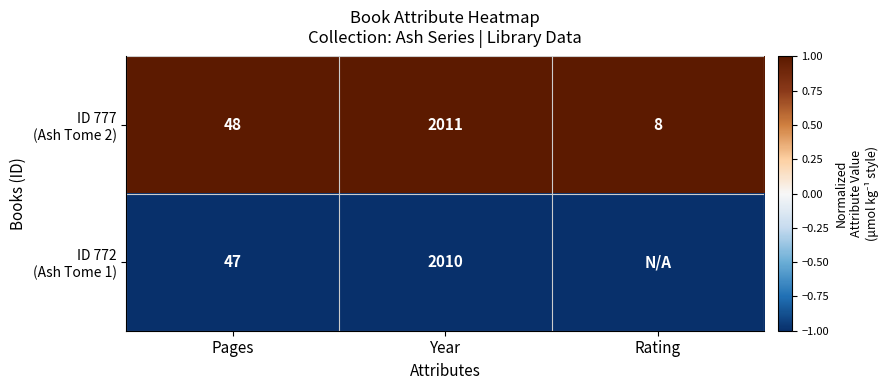

What is the total value across all series at Pages?

95